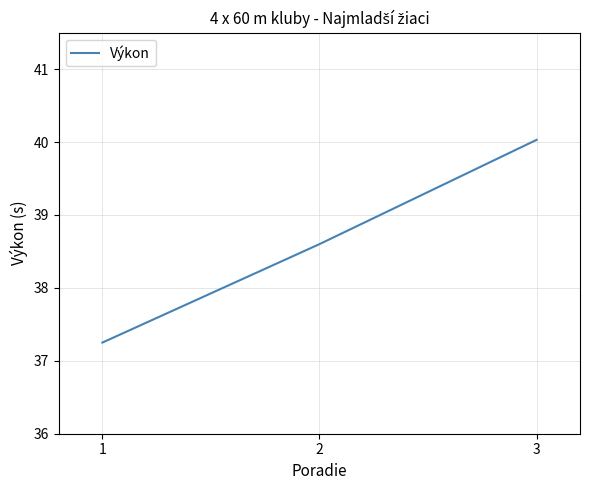

Does the chart have visible grid lines?

Yes